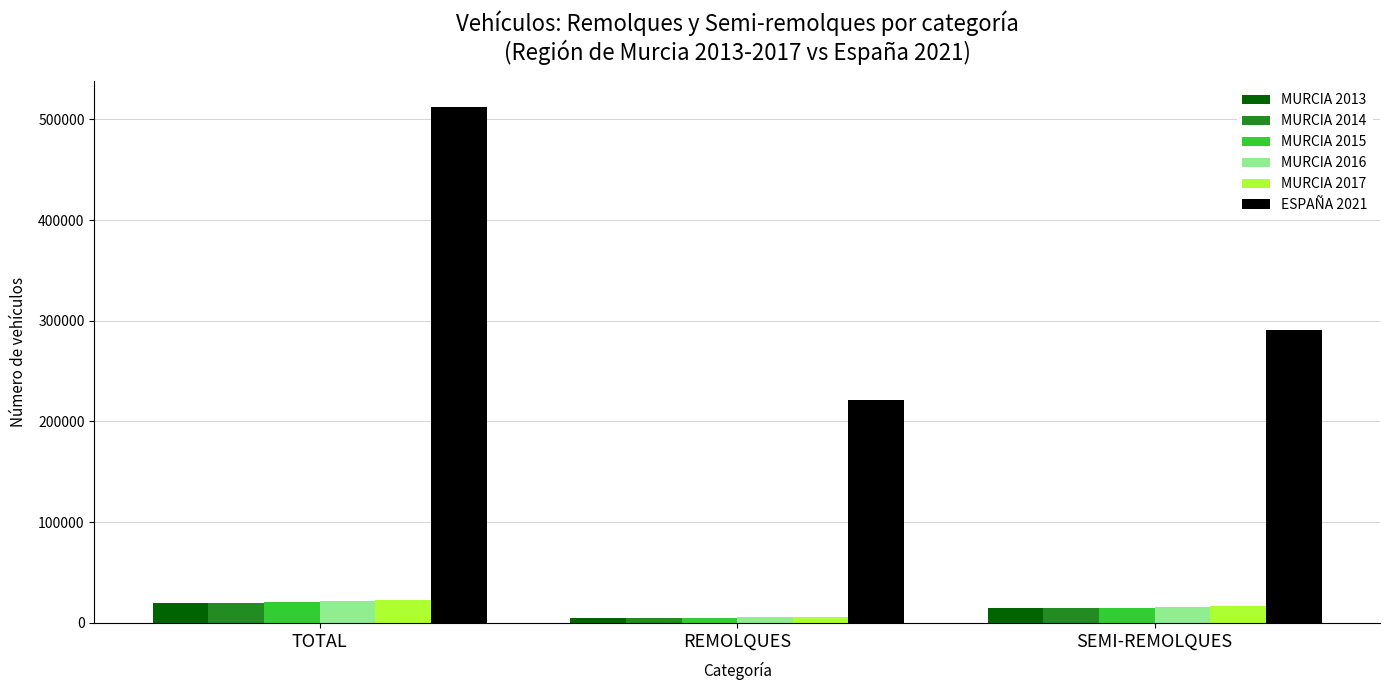

What is the total value across all series at REMOLQUES?

248582